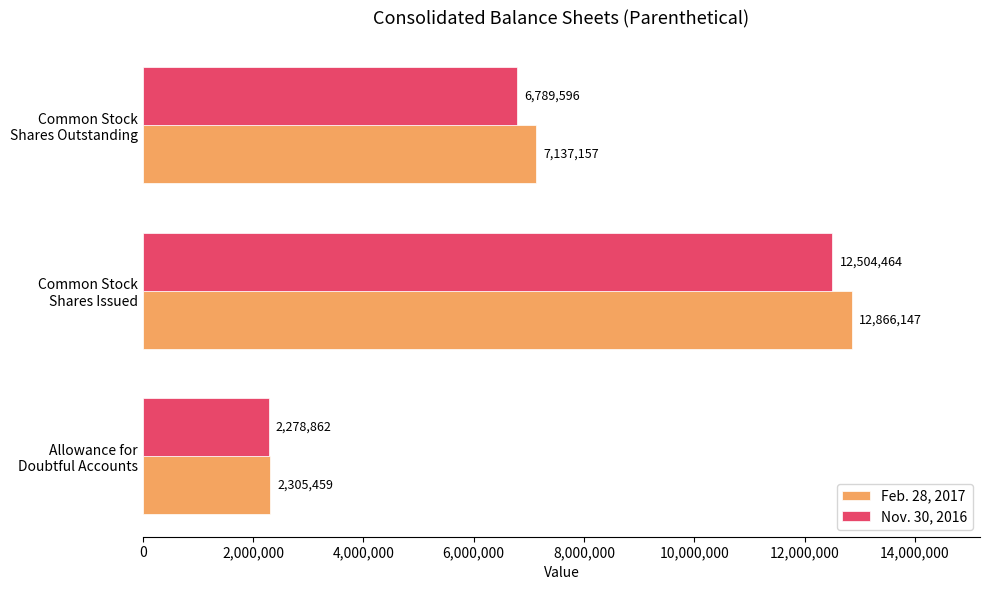

Which series has the largest range (max minus min)?

Feb. 28, 2017